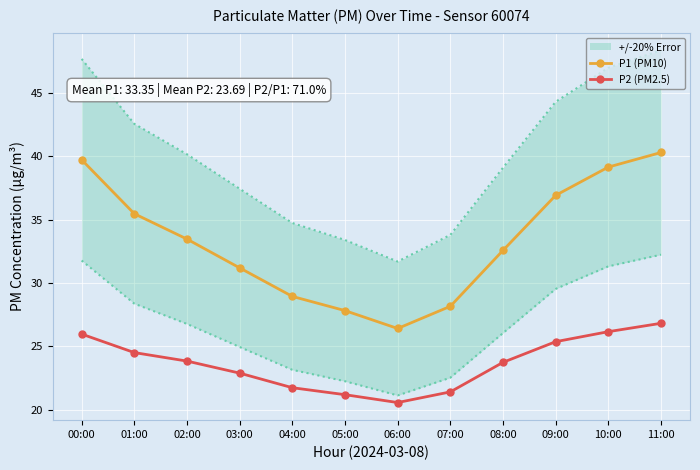

What is the maximum value shown in the chart?

40.3